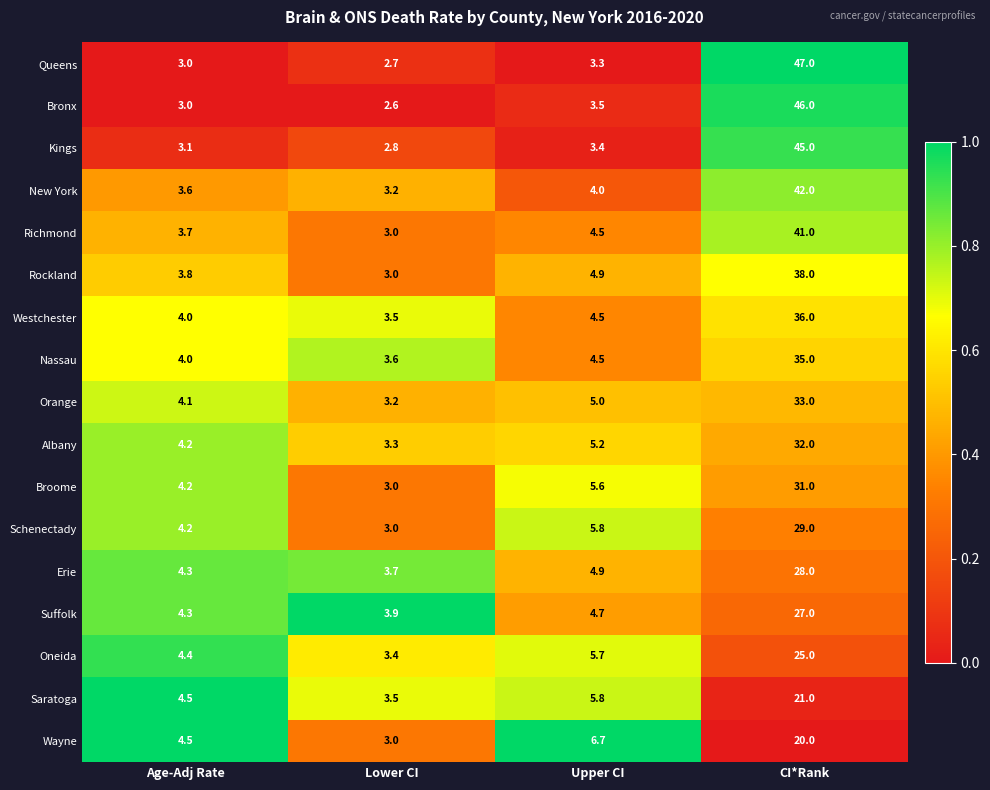

What is the total value across all series at Age-Adj Rate?

66.9